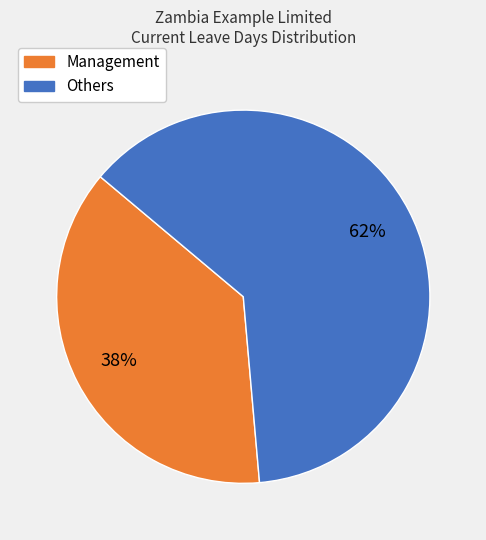

How many segments does this pie chart have?

2